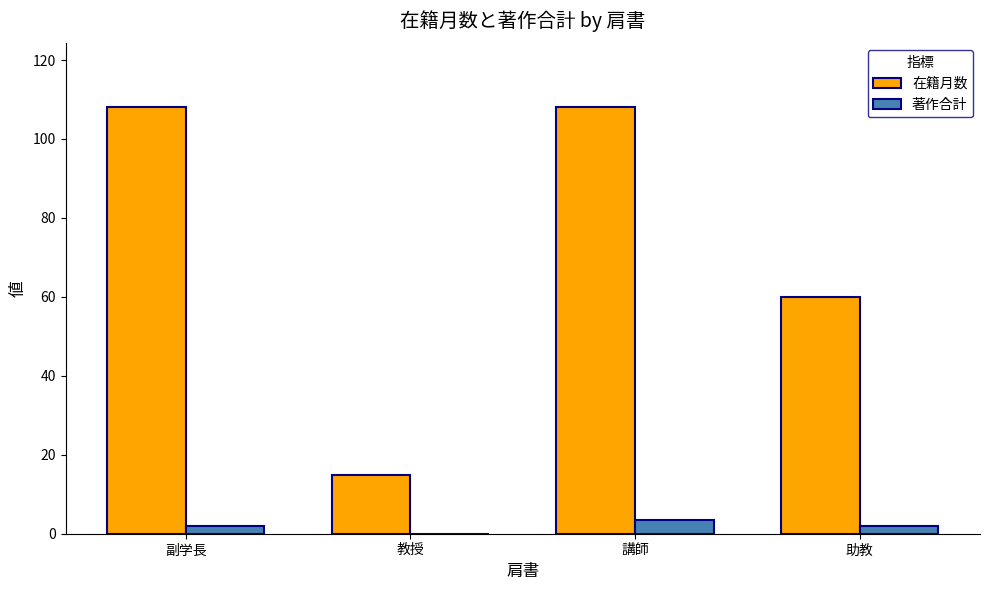

What is the sum of all 在籍月数 values?

291.0